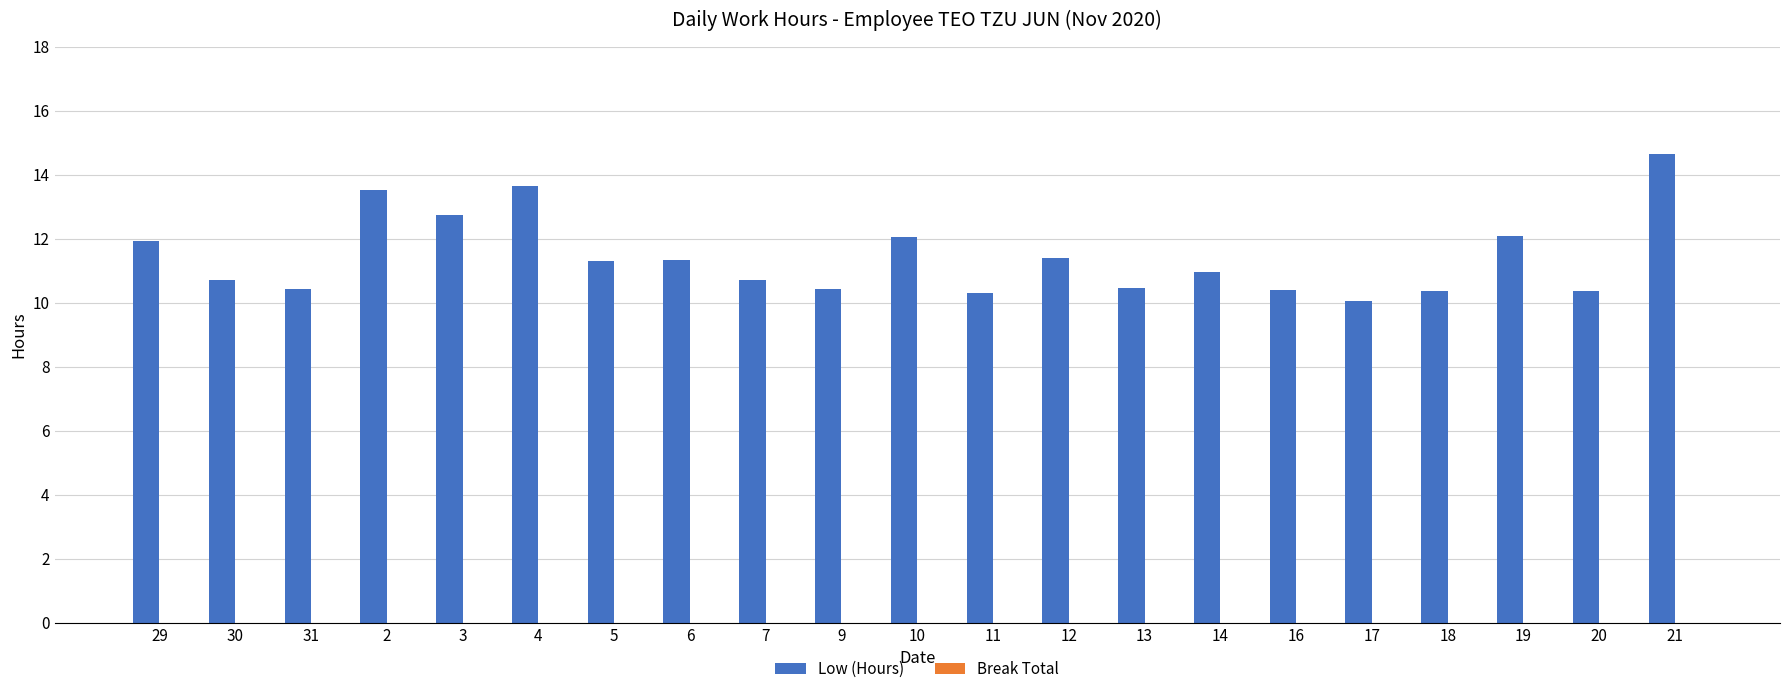

What is the sum of the values at 16 and 13?

20.8